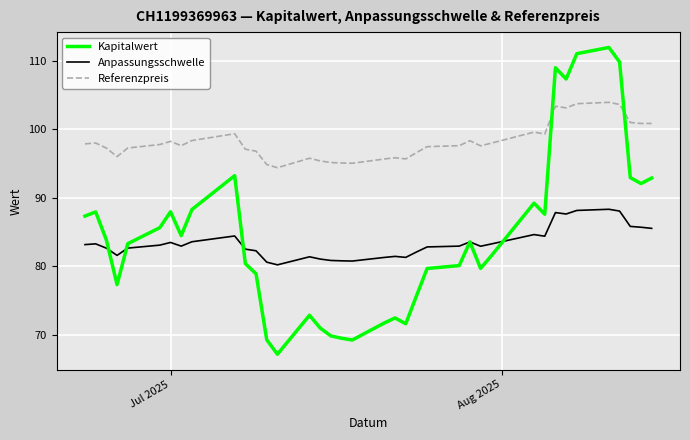

Rank the series by their maximum value, from highest to lowest.

Kapitalwert, Referenzpreis, Anpassungsschwelle